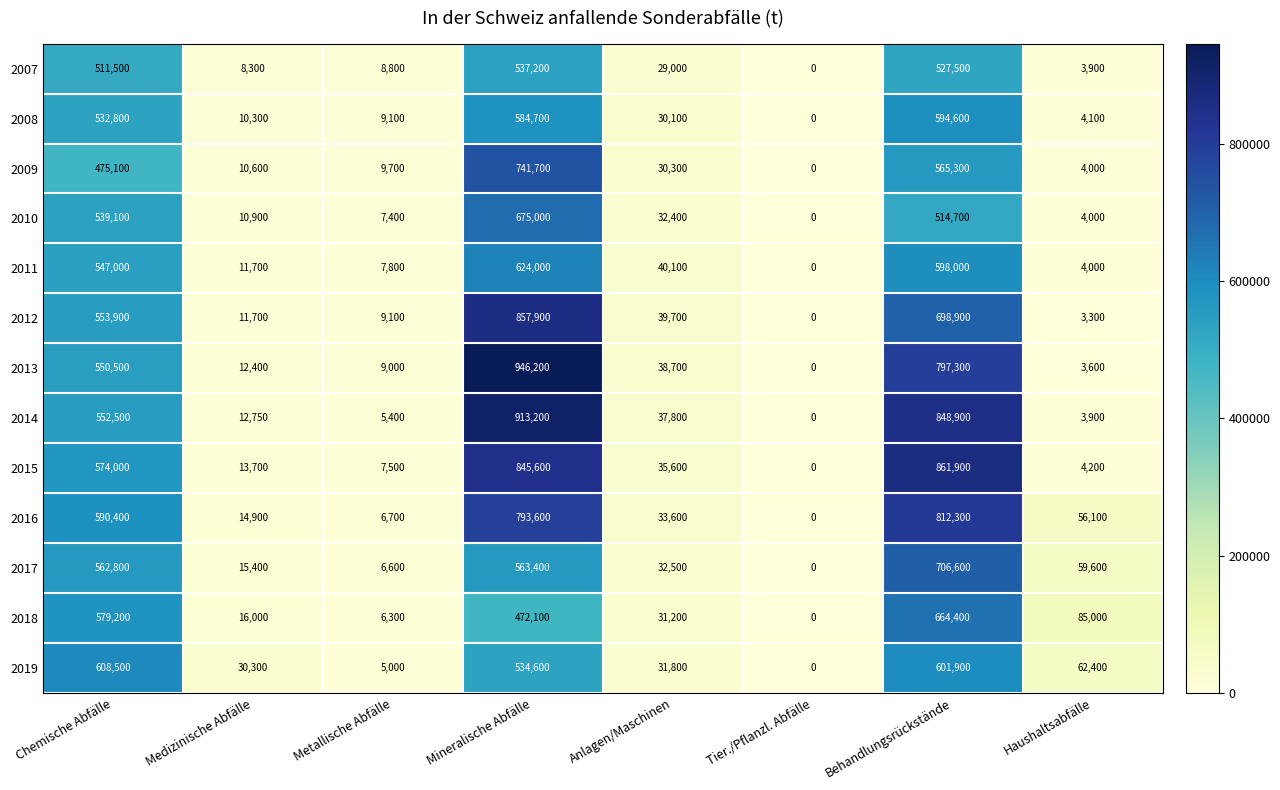

Between Mineralische Abfälle and Anlagen/Maschinen, which series saw the biggest shift?

2013